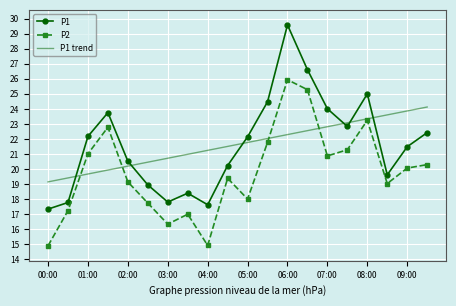

True or false: P2 has more than 1 points higher than both neighbors.

True